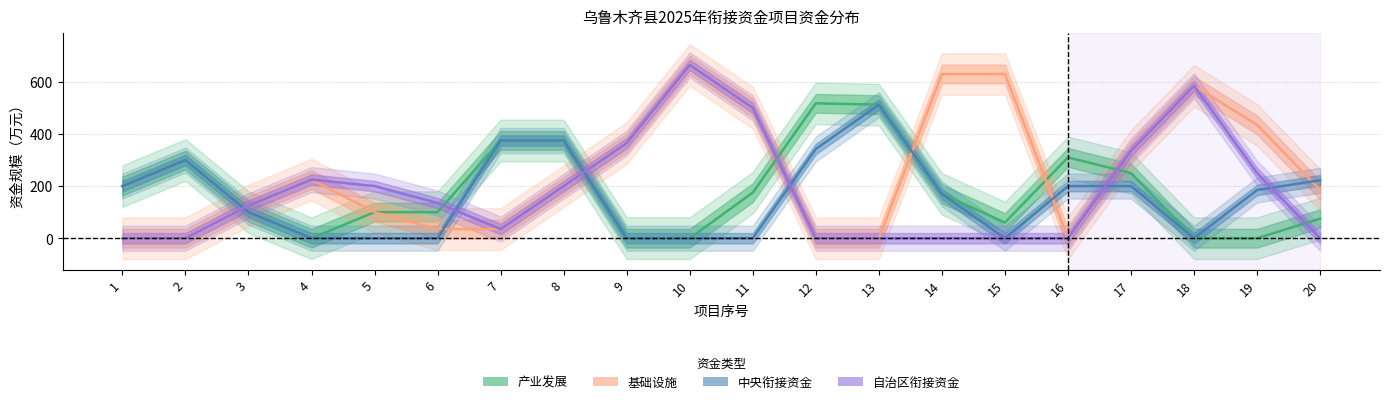

True or false: 中央衔接 has a value of 488 at 11.

False